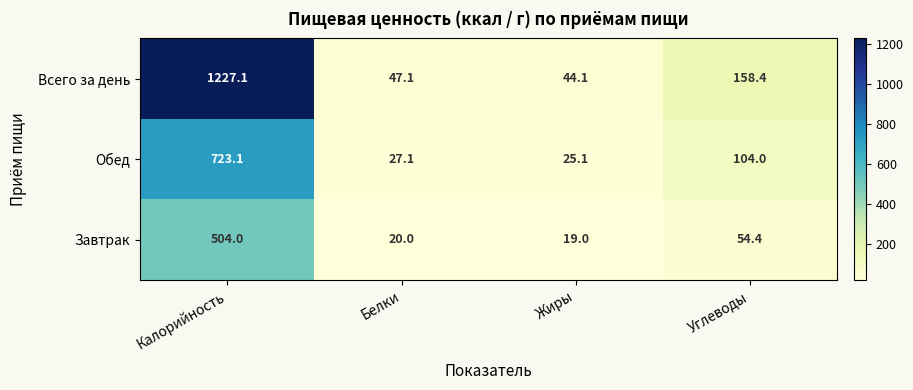

At which category does the chart reach its minimum across all series?

Жиры